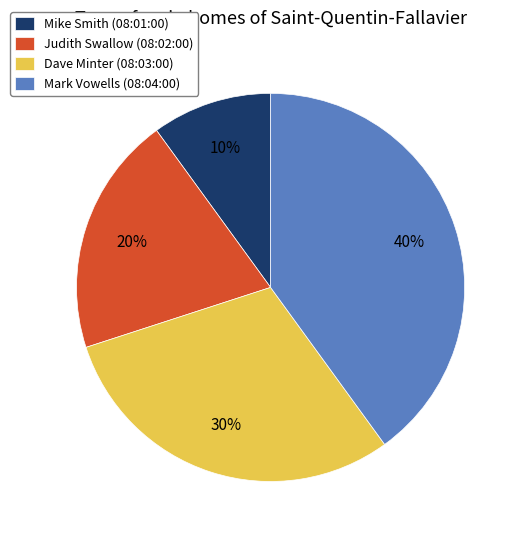

How many slices are in this pie chart?

4